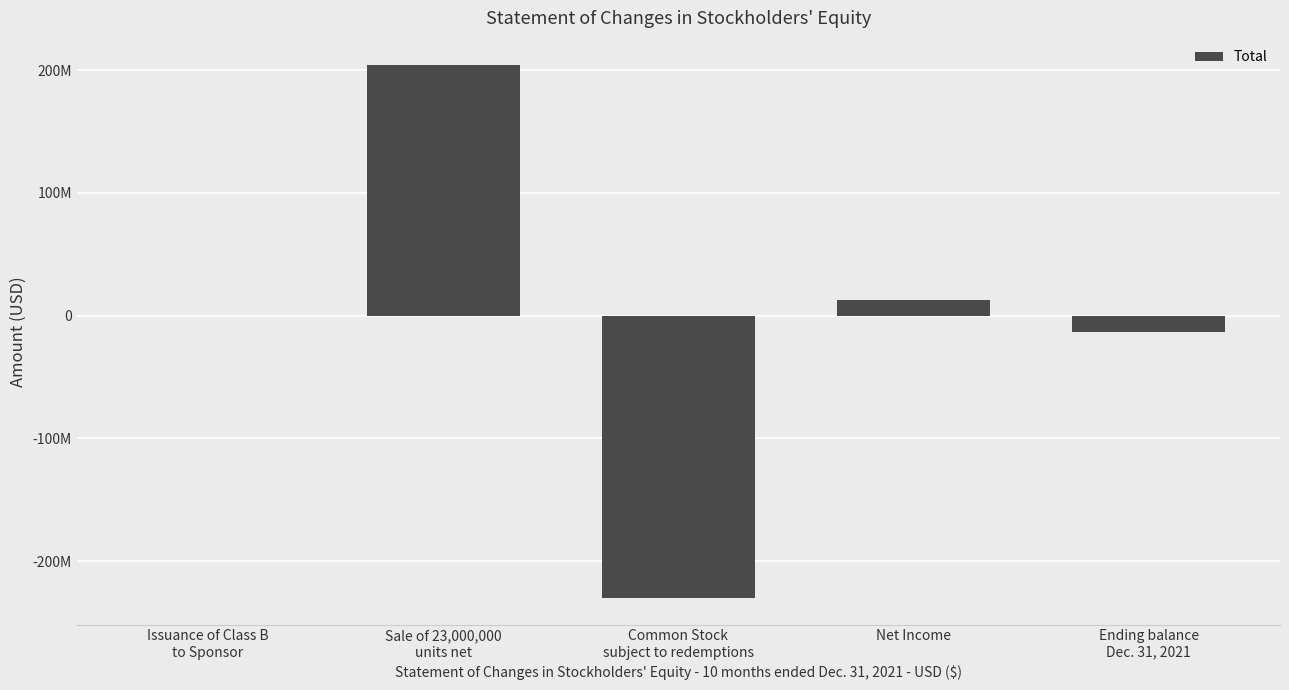

List the labels in order of value, smallest first.

Common Stock
subject to redemptions, Ending balance
Dec. 31, 2021, Issuance of Class B
to Sponsor, Net Income, Sale of 23,000,000
units net